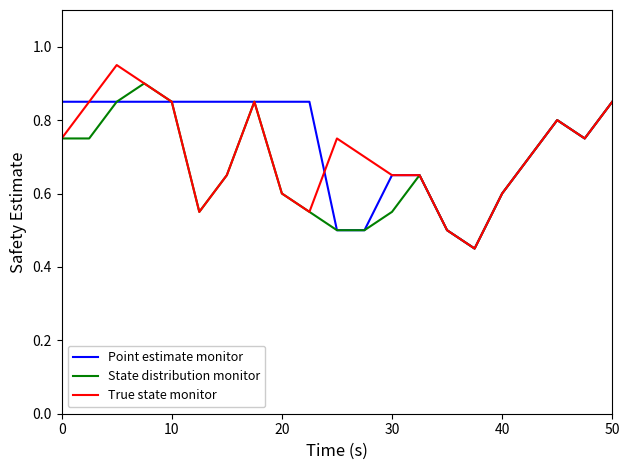

Rank the series by their maximum value, from lowest to highest.

Point estimate monitor, State distribution monitor, True state monitor